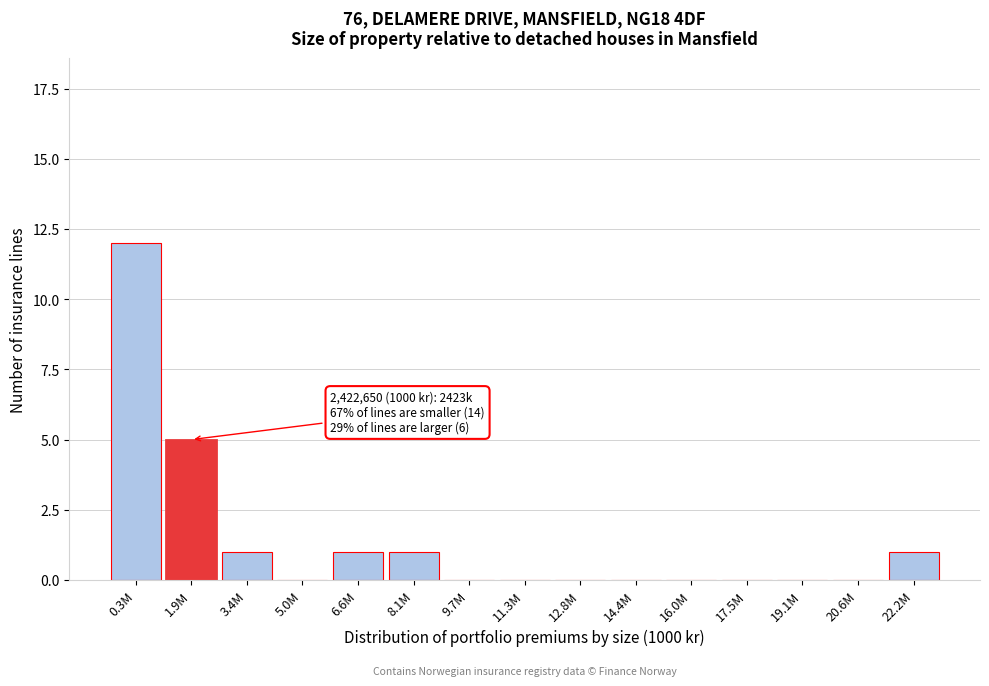

Reading left to right, extract all data points from this chart.

0.3M=12	1.9M=5	3.4M=1	5.0M=0	6.6M=1	8.1M=1	9.7M=0	11.3M=0	12.8M=0	14.4M=0	16.0M=0	17.5M=0	19.1M=0	20.6M=0	22.2M=1